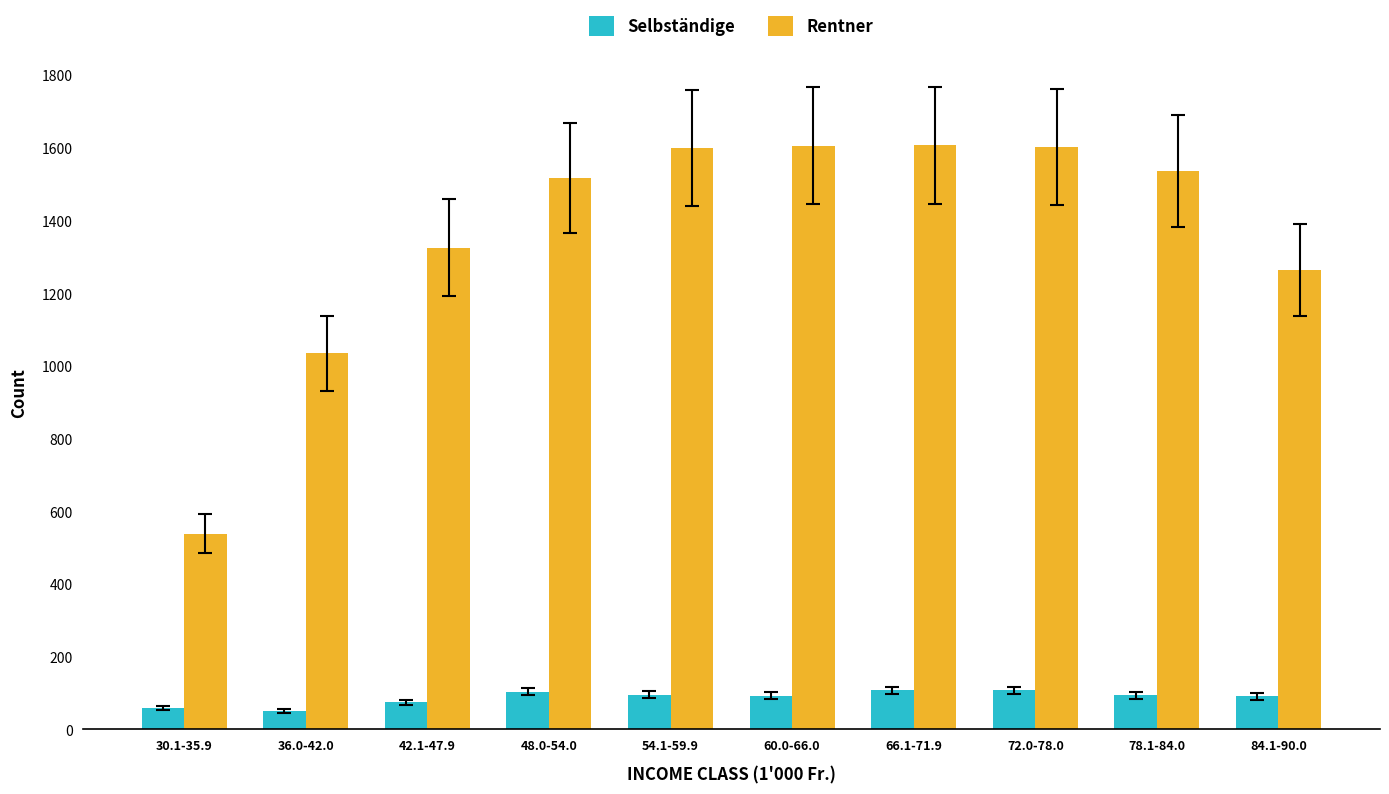

What is the sum of the Rentner values at 60.0-66.0 and 54.1-59.9?

3205